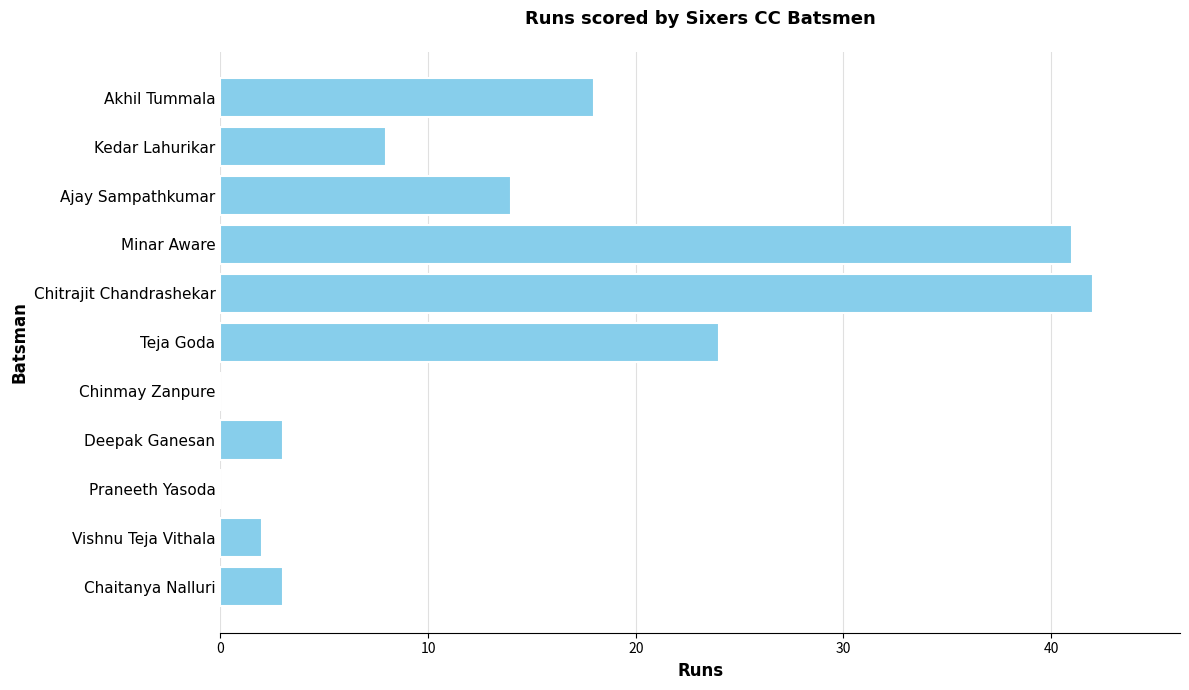

The value at Ajay Sampathkumar is 6. True or false?

False